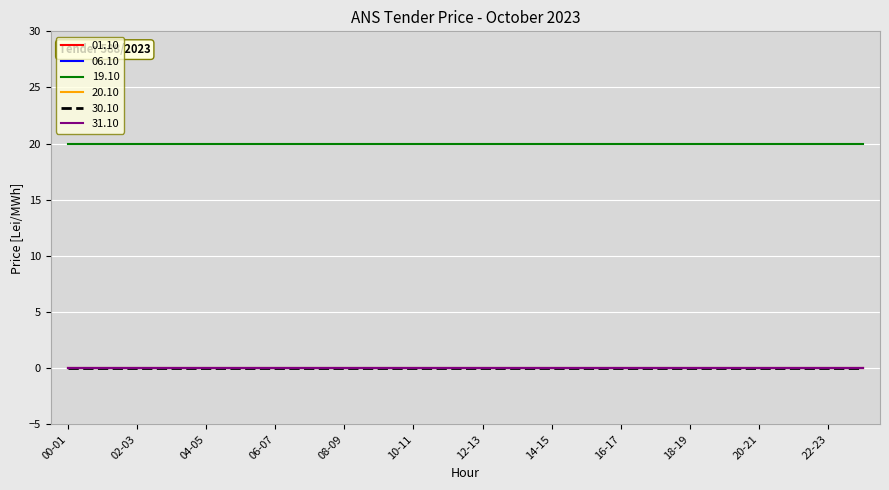

True or false: 31.10 and 20.10 cross at least once.

False